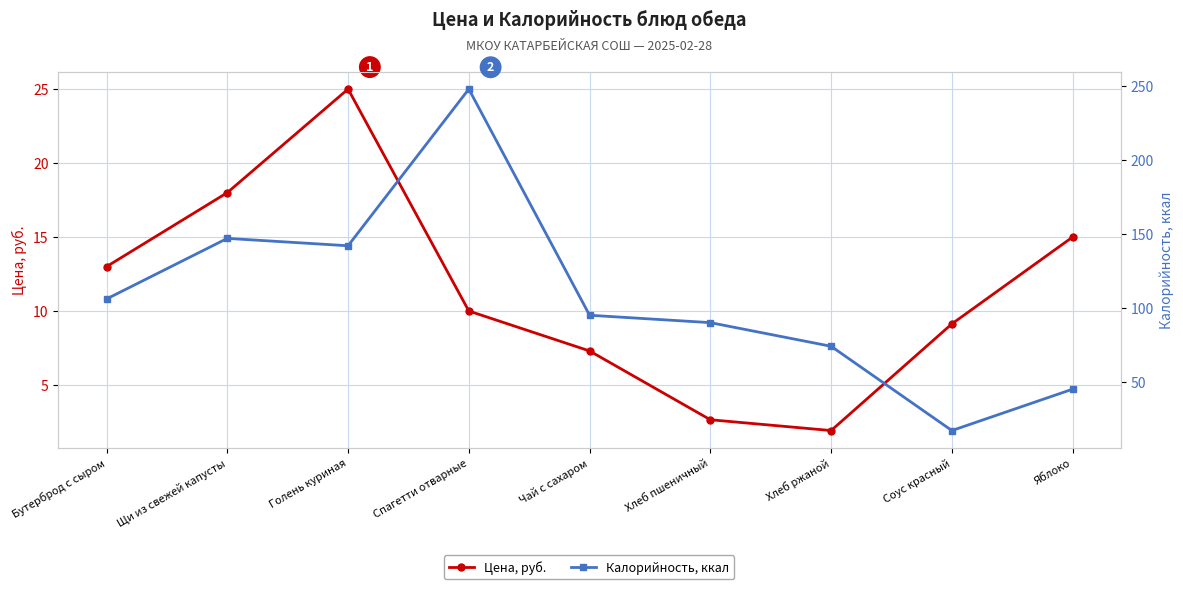

How many series are shown in this chart?

2